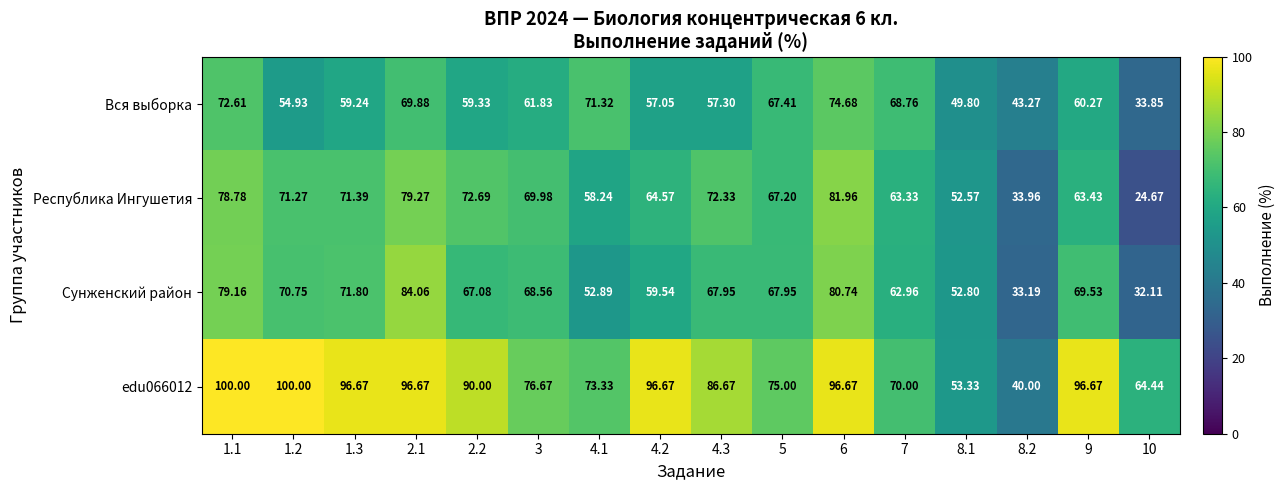

Which series has the largest total across all categories?

edu066012